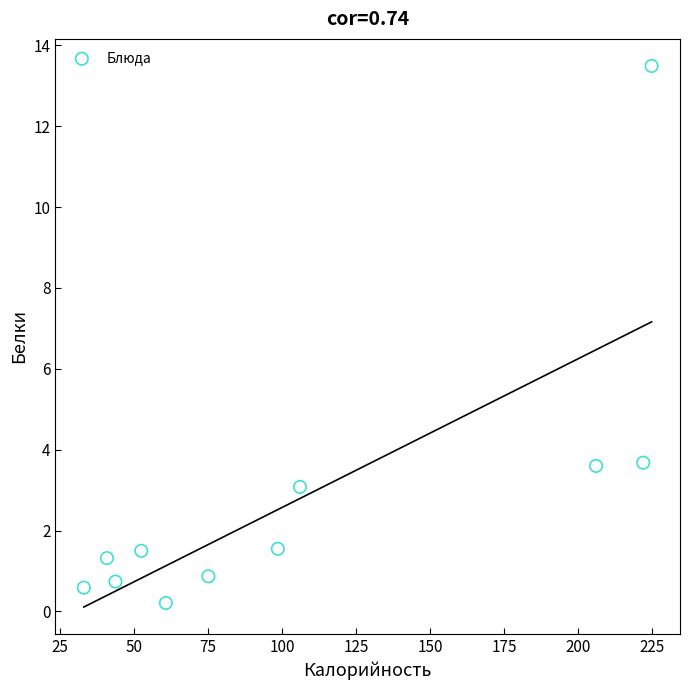

What is the range of Y values (max minus min)?

13.3